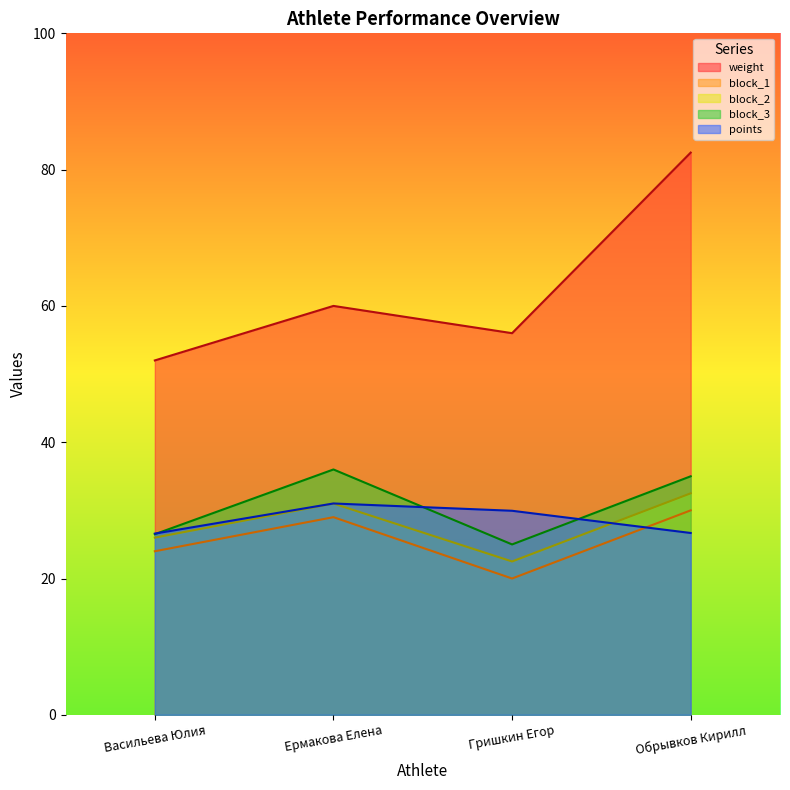

Which category has the highest value in the points series?

Ермакова Елена